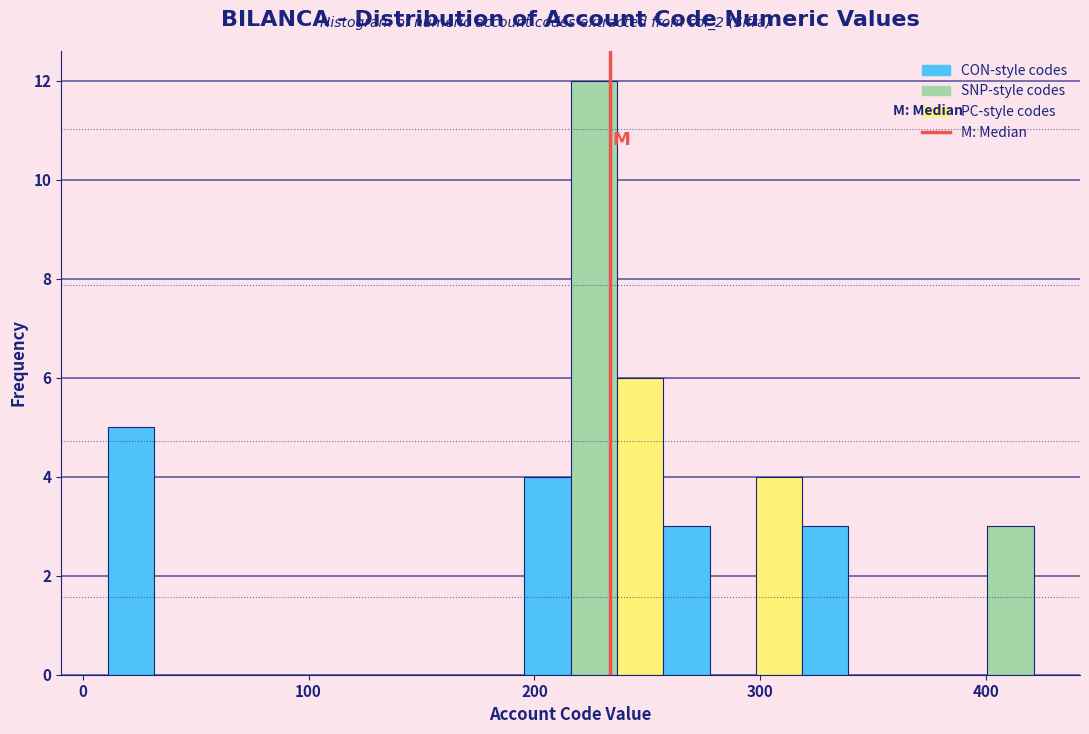

Read against the x-axis, roughly where is the centre of the tallest bar?

230